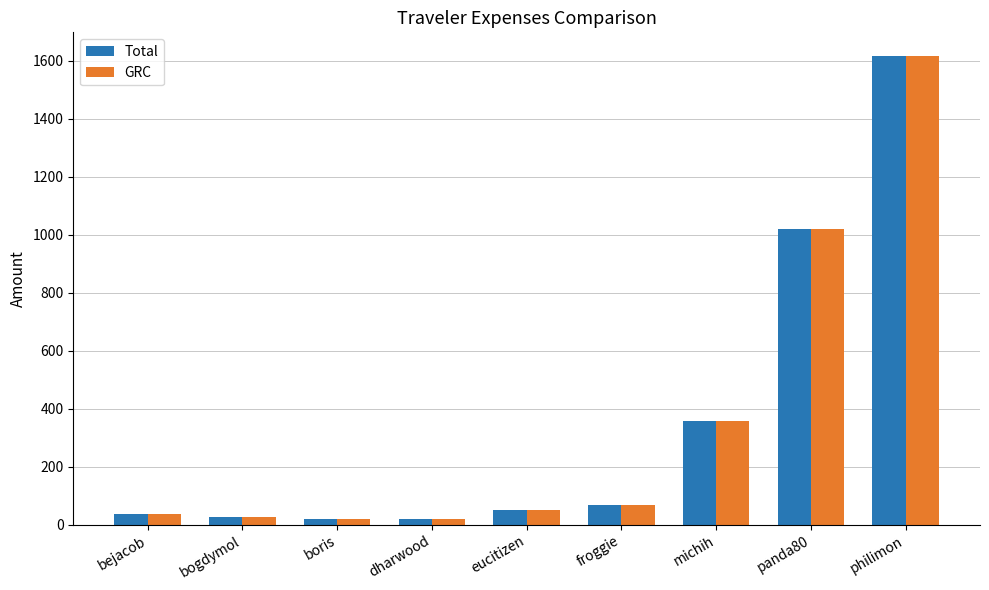

Is the value of Total at bejacob greater than the value of GRC at michih?

No